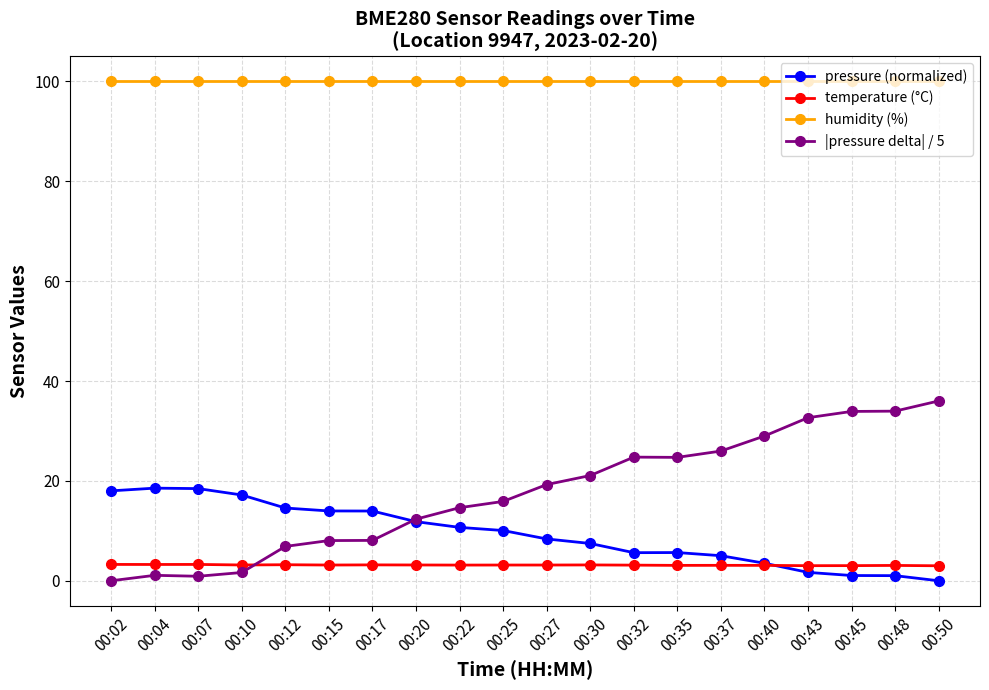

What are all the series names shown in the legend?

pressure (normalized), temperature (°C), humidity (%), |pressure delta| / 5